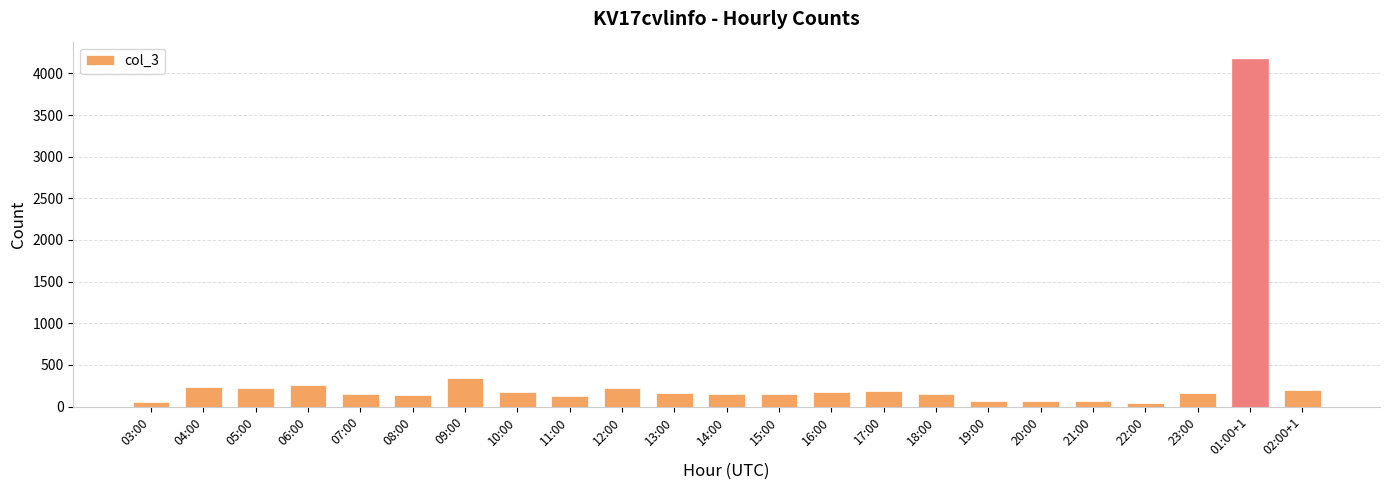

The chart shows a value of 37 at 10:00. True or false?

False